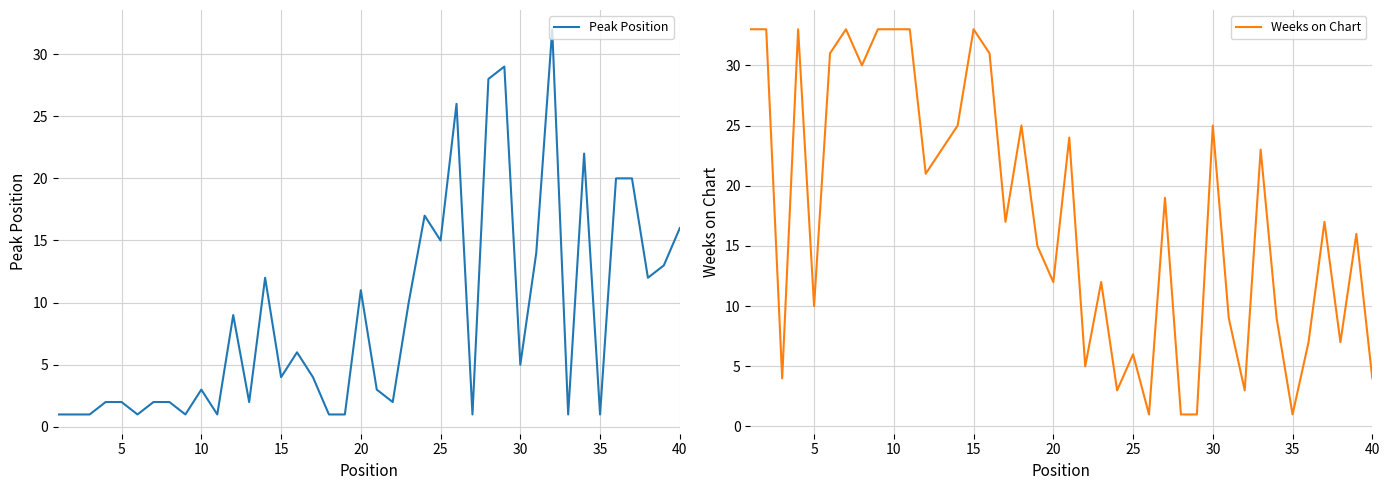

What is the lowest value of the Weeks on Chart series?

1